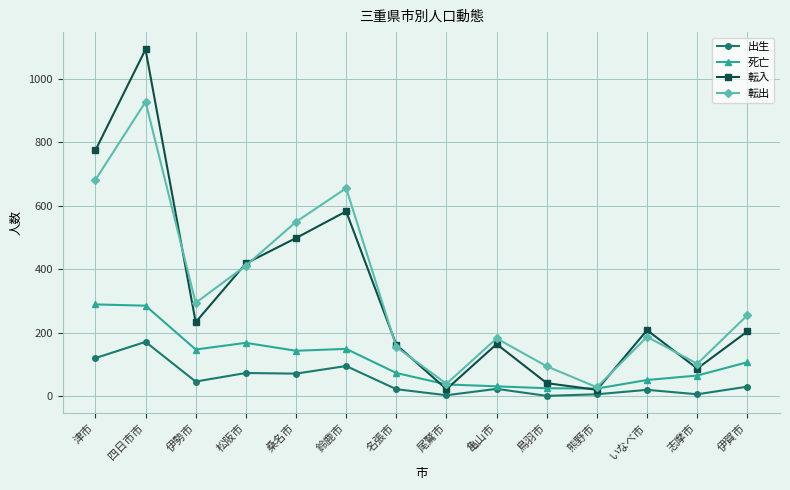

What is the label of the 14th point from the left?

伊賀市